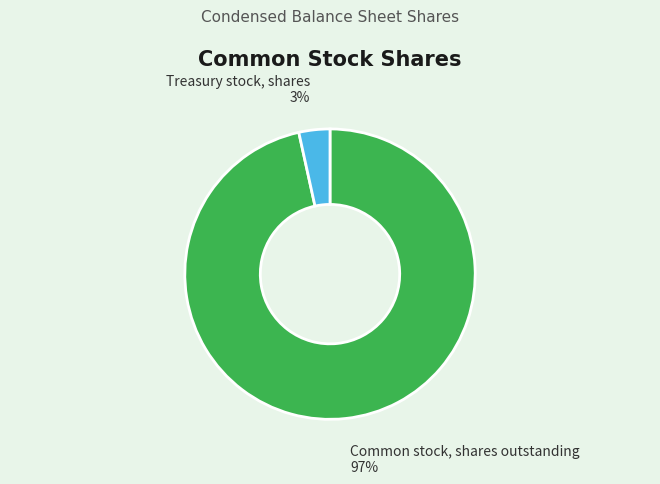

Between Common stock, shares outstanding and Treasury stock, shares, which is larger?

Common stock, shares outstanding